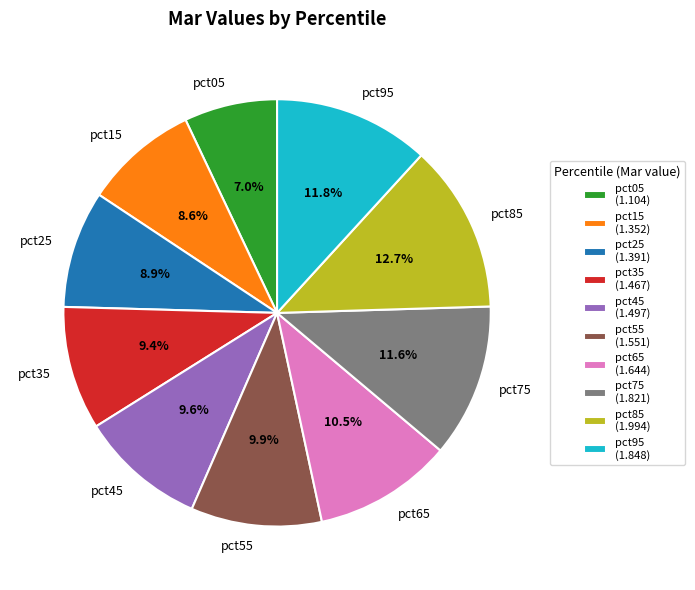

What percentage do pct25 and pct15 together represent?

17.5%